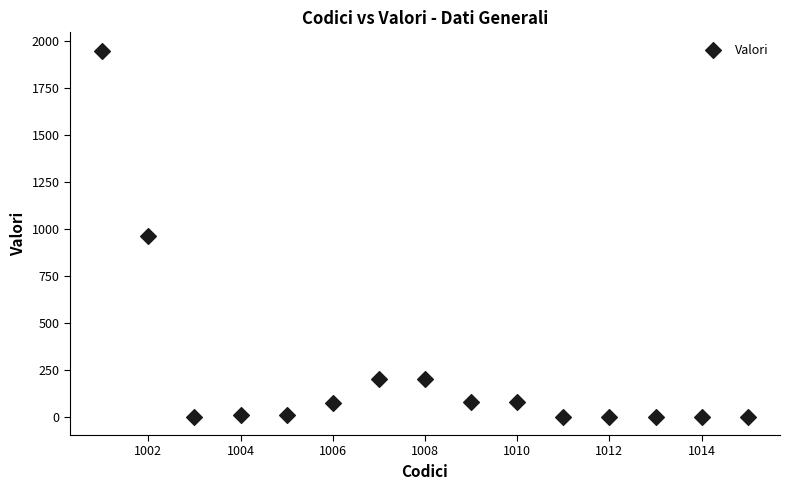

What is the range of X values (max minus min)?

14.0